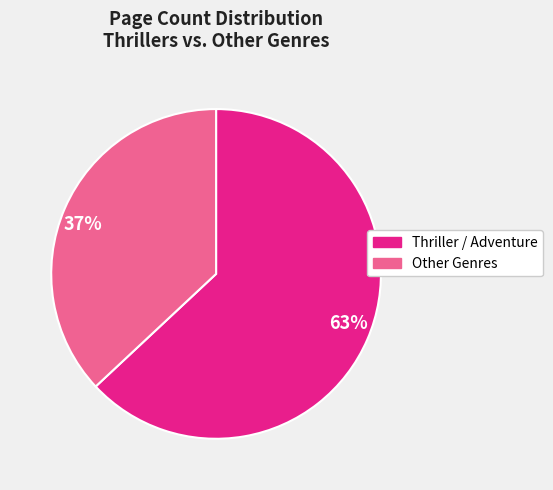

To the nearest percent, what is the difference between the 37% and 63% slice percentages?

26%